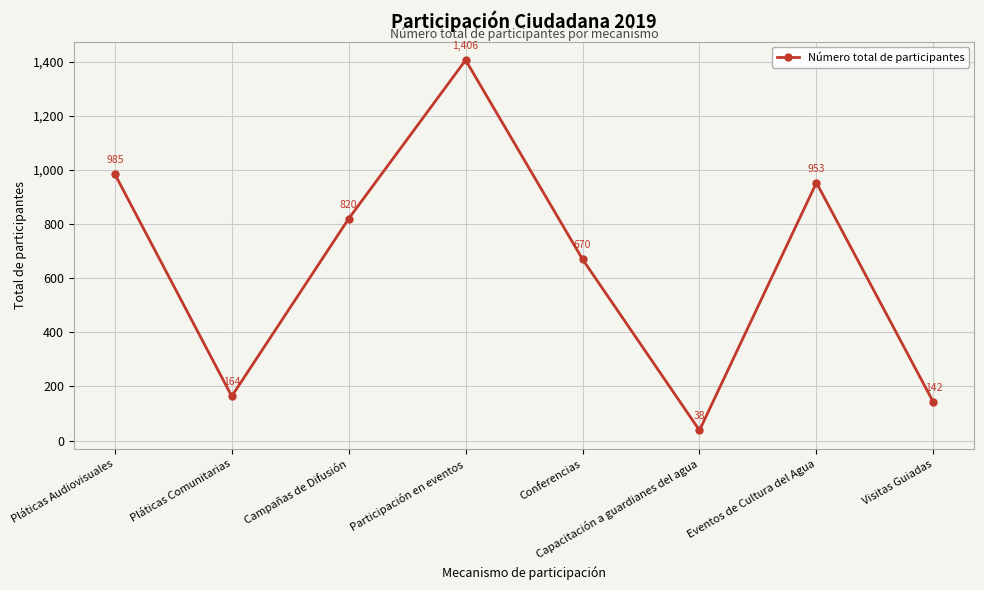

The value at Campañas de Difusión is 820. True or false?

True